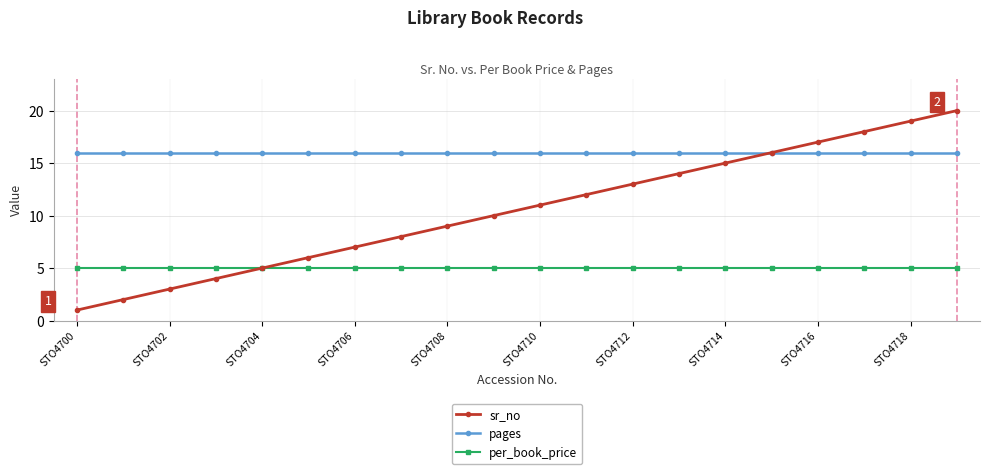

Rank the series by their maximum value, from highest to lowest.

sr_no, pages, per_book_price